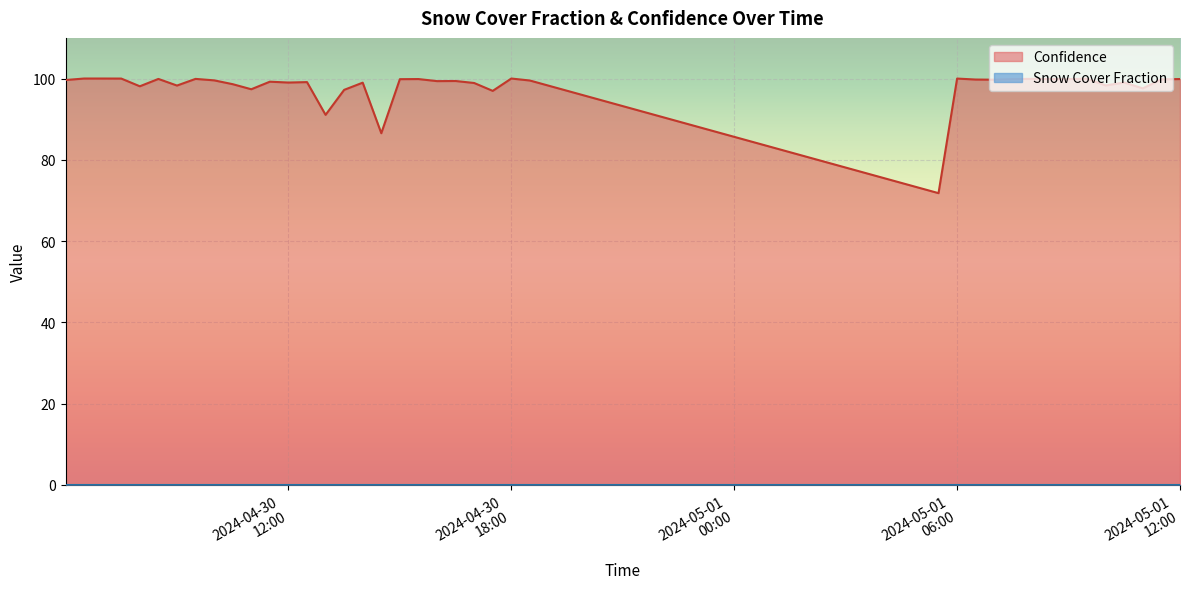

What is the maximum value shown in the chart?

100.0